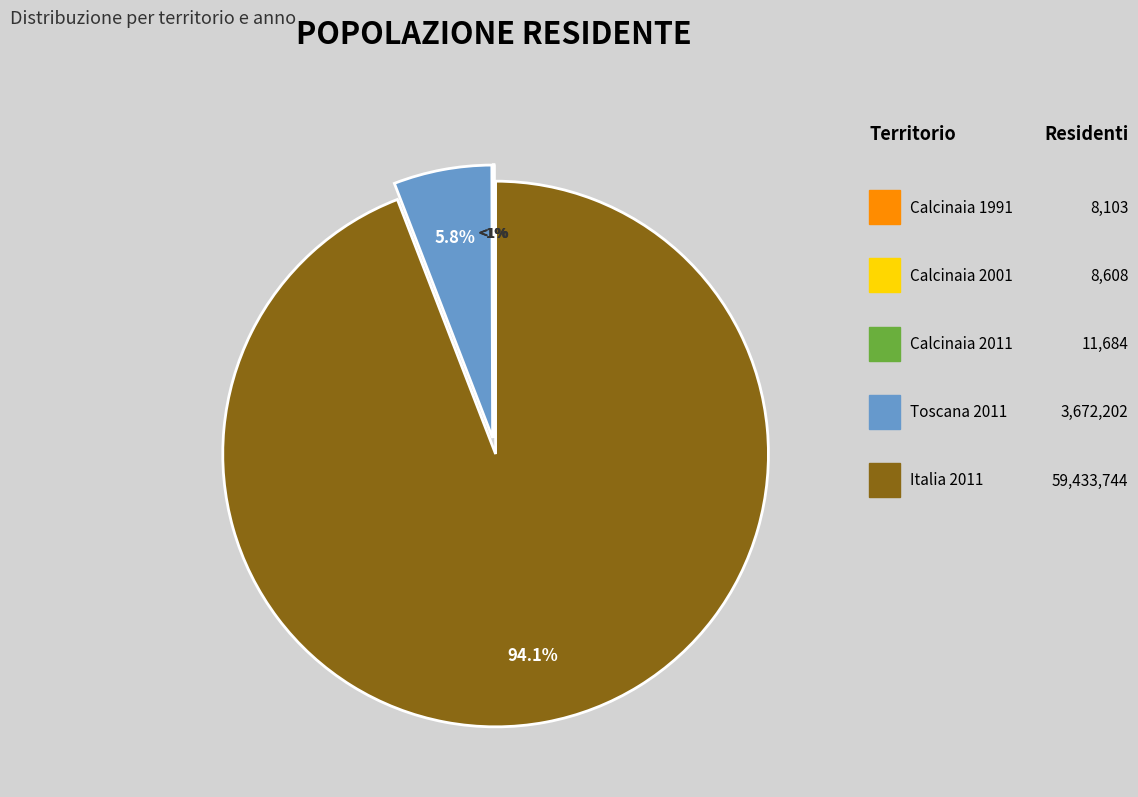

The Calcinaia 2011 slice represents 0% of the pie. True or false?

True